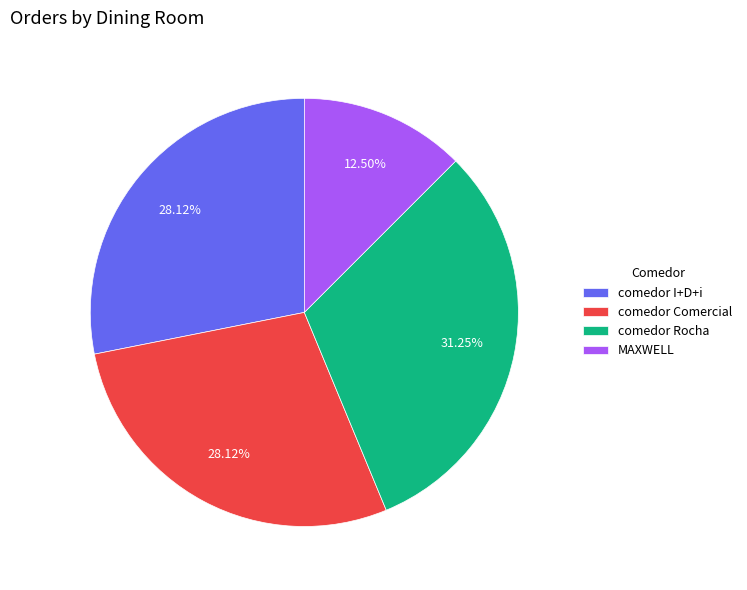

Is there any slice that represents more than half of the pie?

No